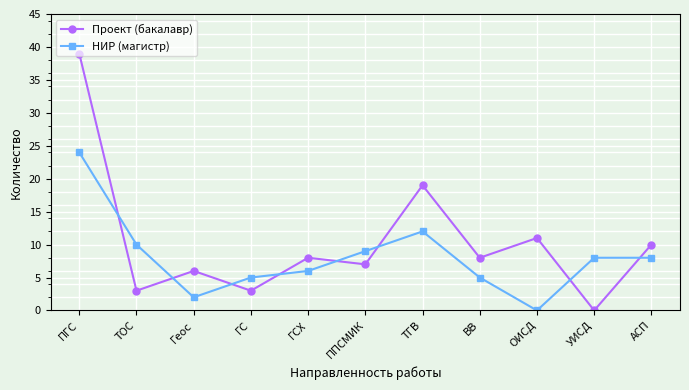

What is the approximate value of НИР (магистр) at УИСД, to the nearest 10?

10